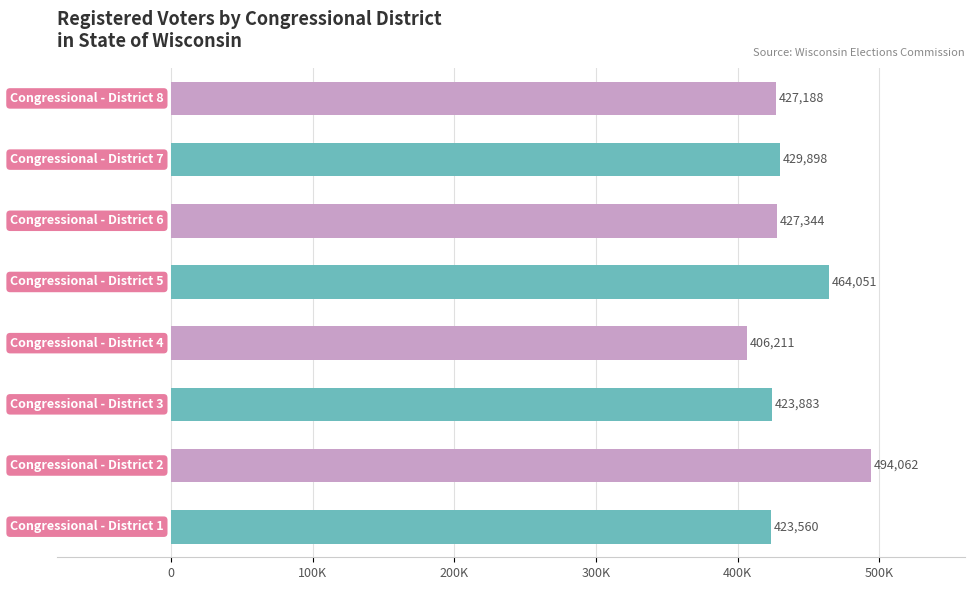

What is the difference between the maximum and minimum values?

87851